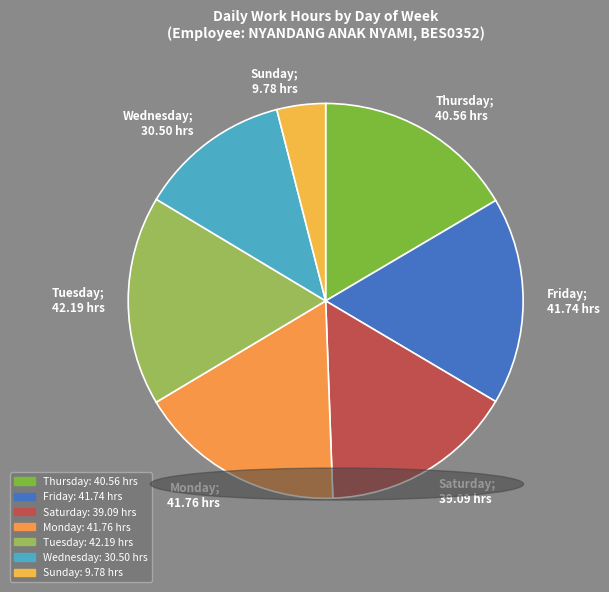

Do Wednesday; 30.50 hrs and Sunday; 9.78 hrs together represent more than half of the pie?

No